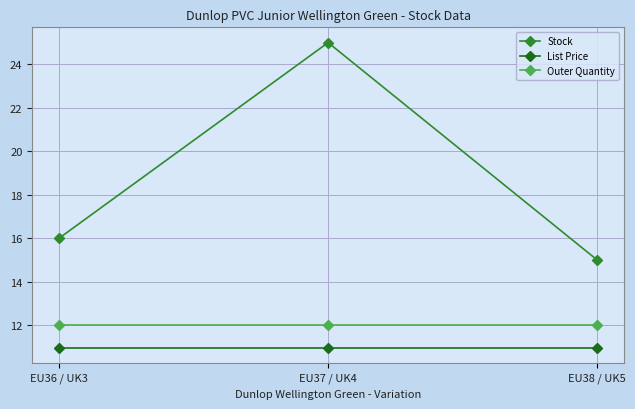

What is the sum of the Outer Quantity values at EU37 / UK4 and EU38 / UK5?

24.0